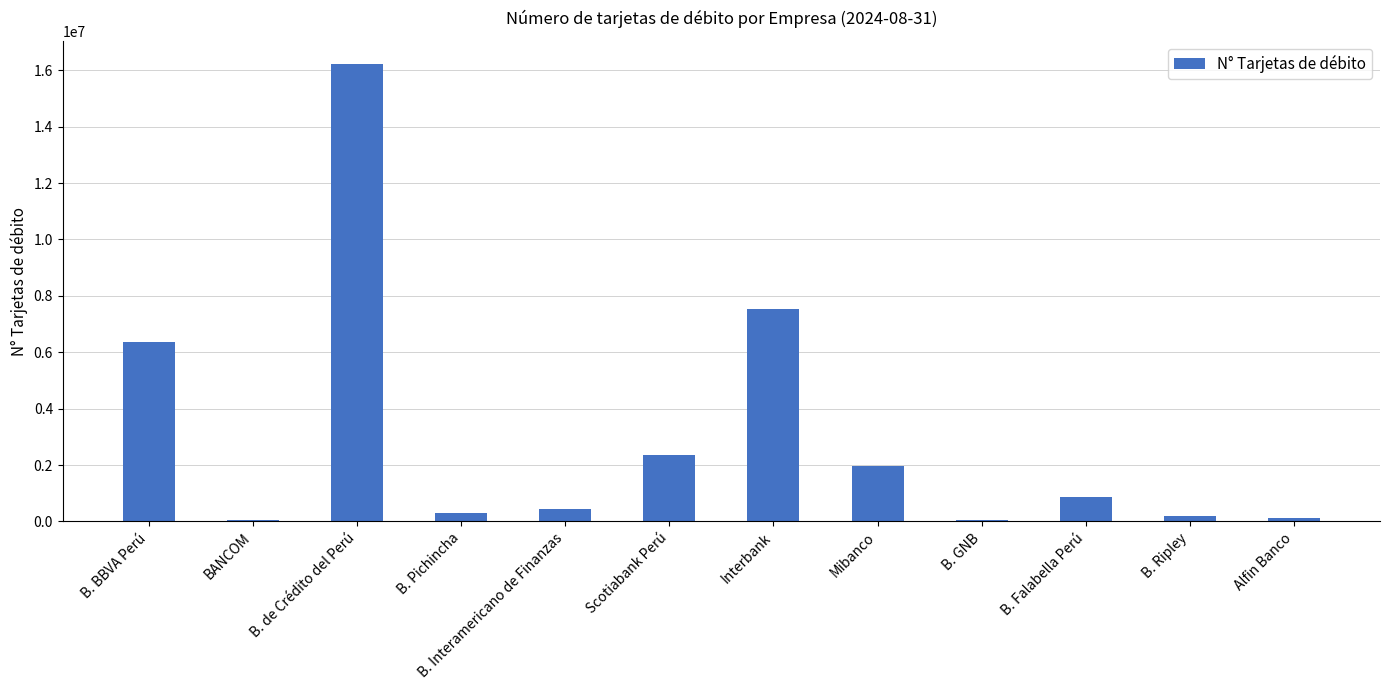

What is the label of the 1st bar from the left?

B. BBVA Perú